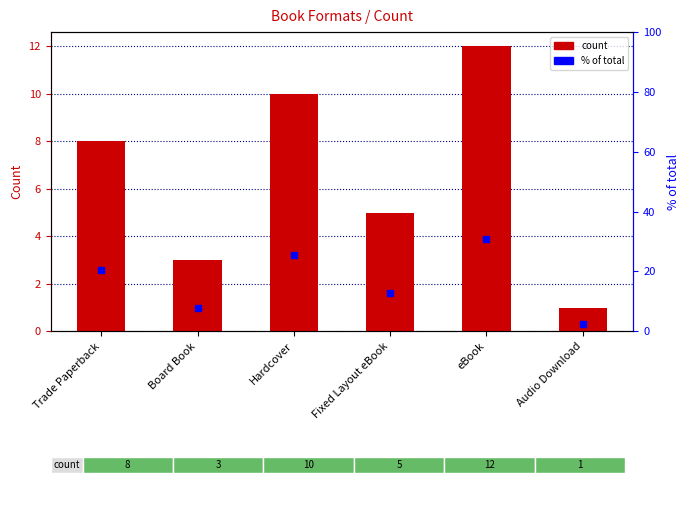

Rank the series at Trade Paperback from lowest to highest value.

count, percentile rank